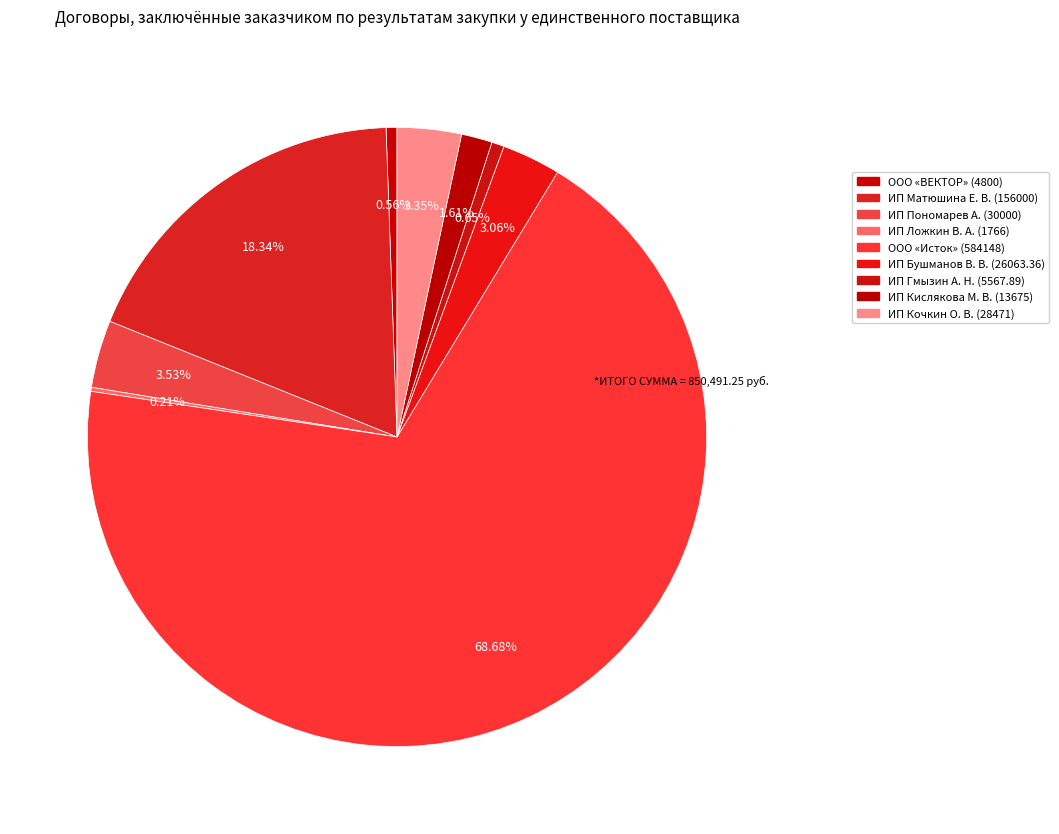

What is the smallest slice in the pie chart?

ИП Ложкин В. А. (1766)